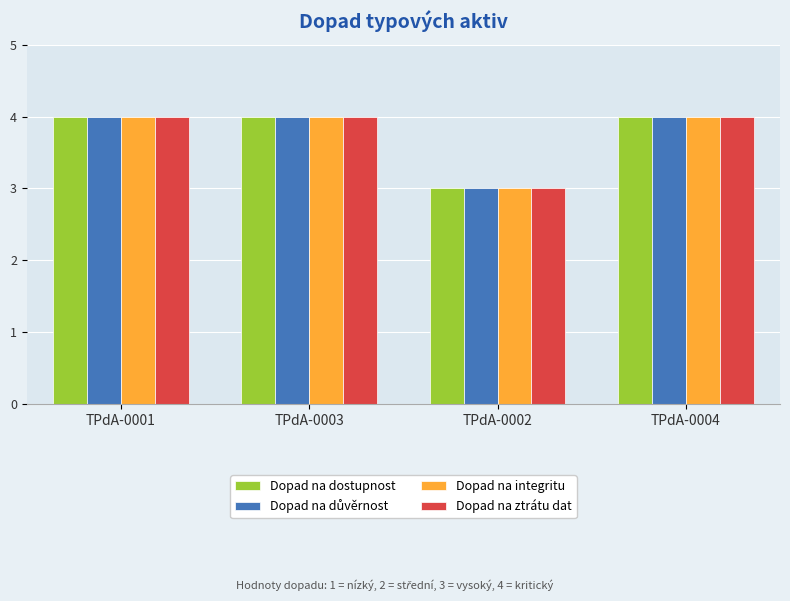

What is the sum of all Dopad na ztrátu dat values?

15